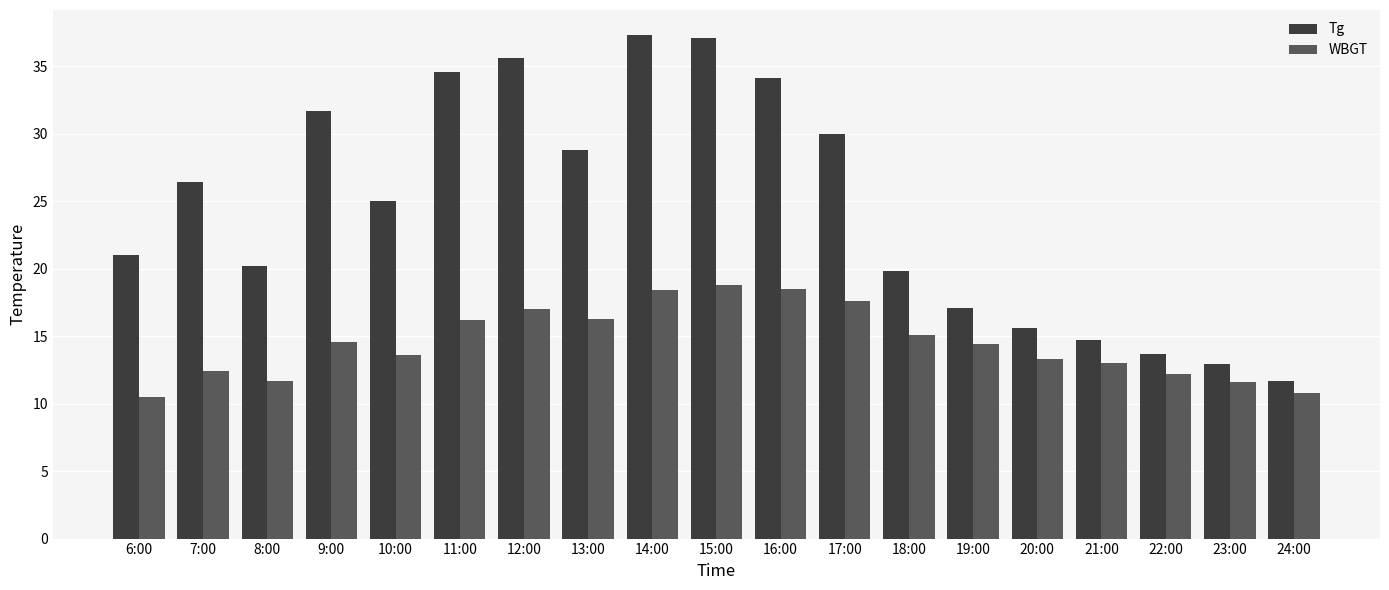

Is it true that Tg equals 43.2 at 10:00?

False